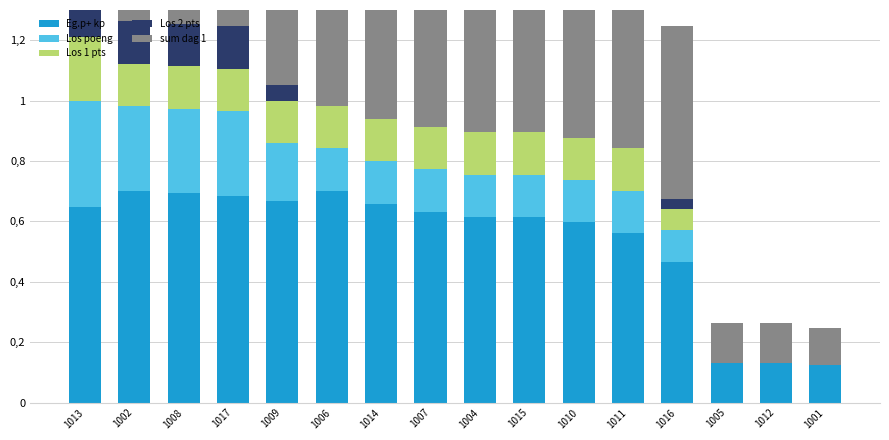

What are all the series names shown in the legend?

Eg.p+ kp, Los poeng, Los 1 pts, Los 2 pts, sum dag 1